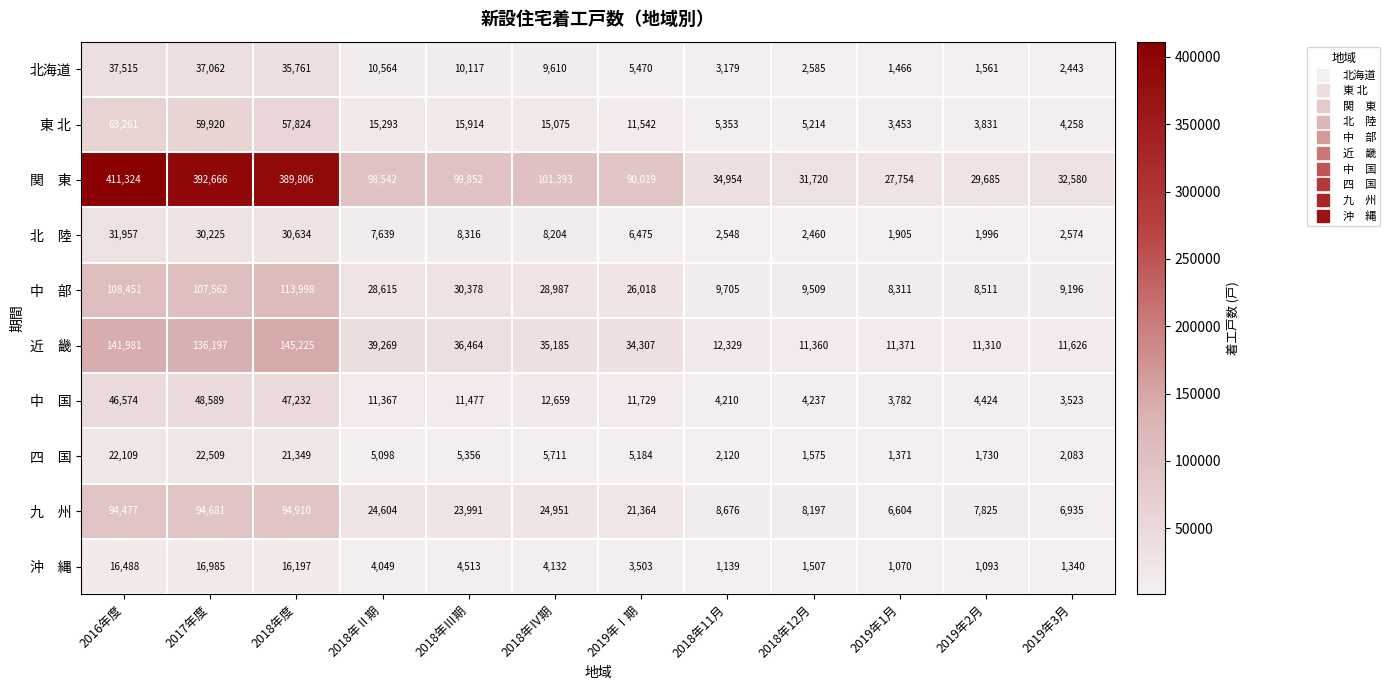

At which category does the chart reach its peak across all series?

2016年度